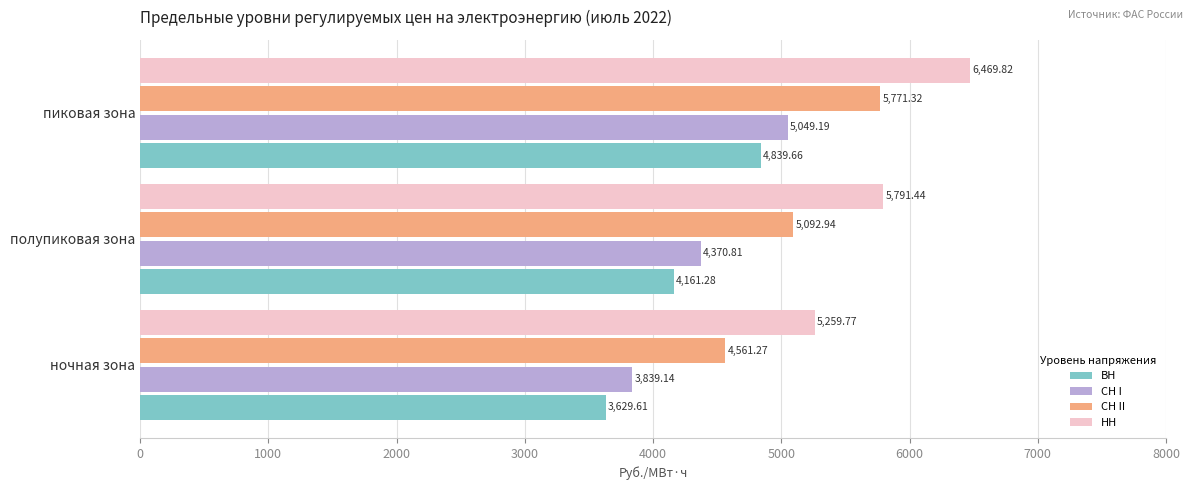

What is the difference between the highest and lowest values at полупиковая зона?

1630.2